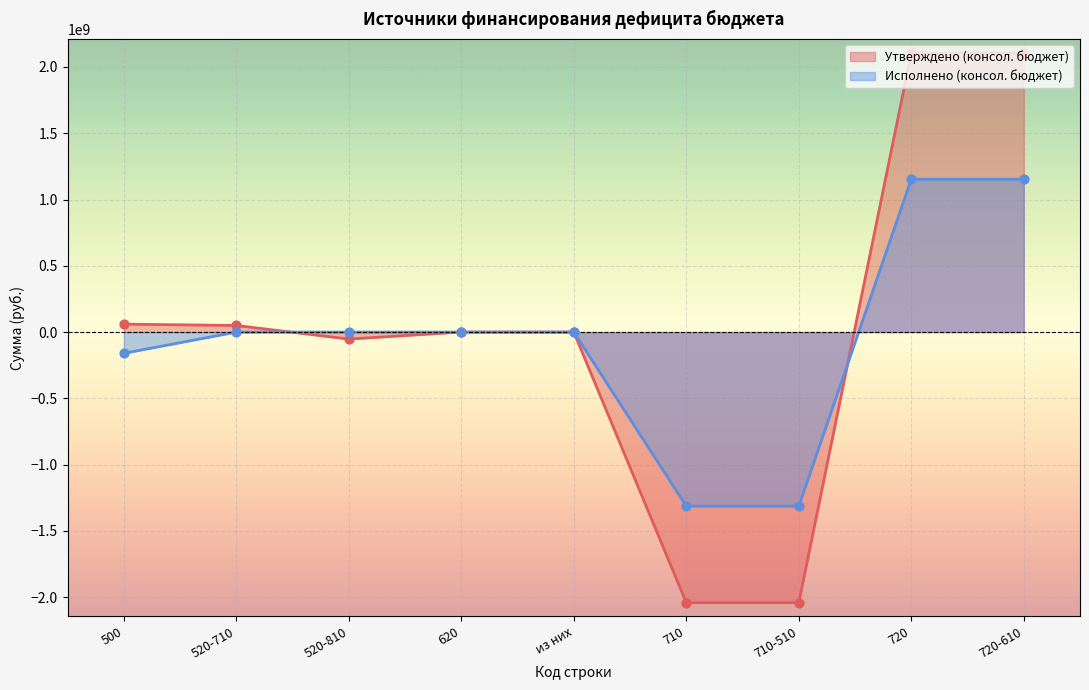

Which series contains the lowest Y value?

Утверждено (консол. бюджет)